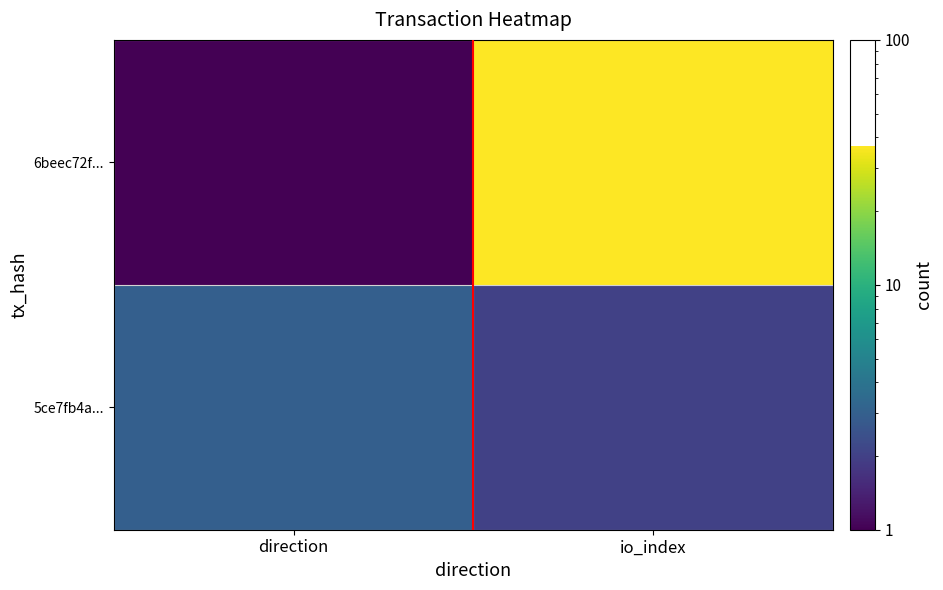

Which series changed the most between direction and io_index?

6beec72f...